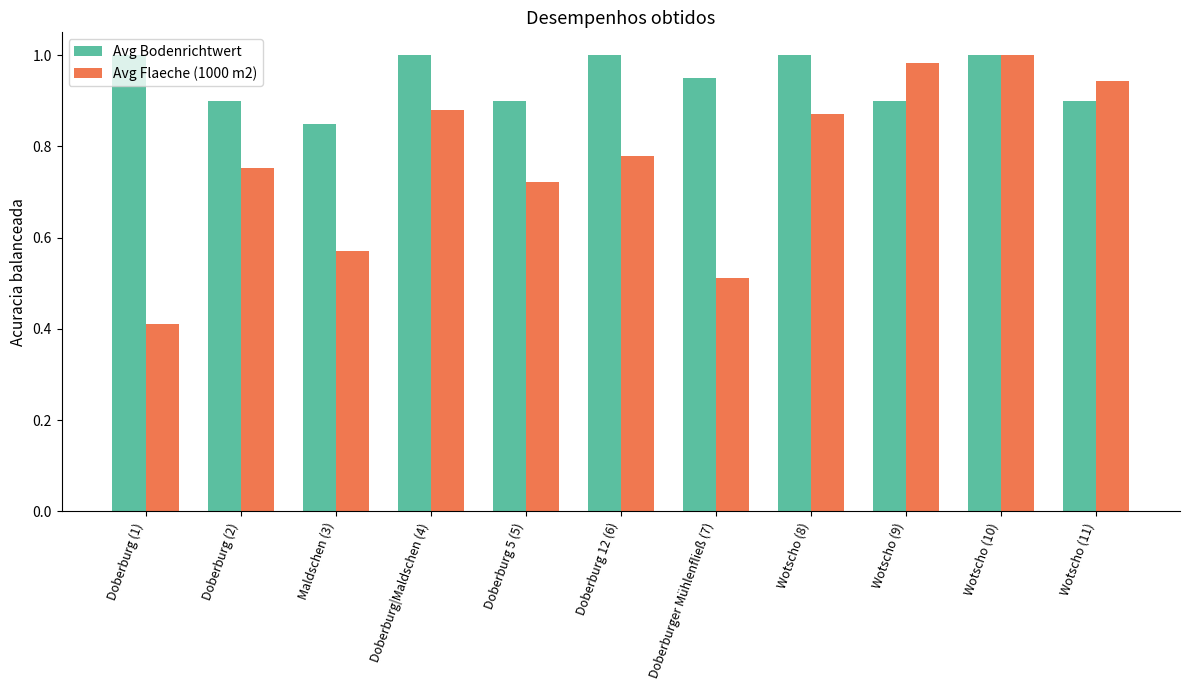

What is the total value across all series at Wotscho (9)?

1.9